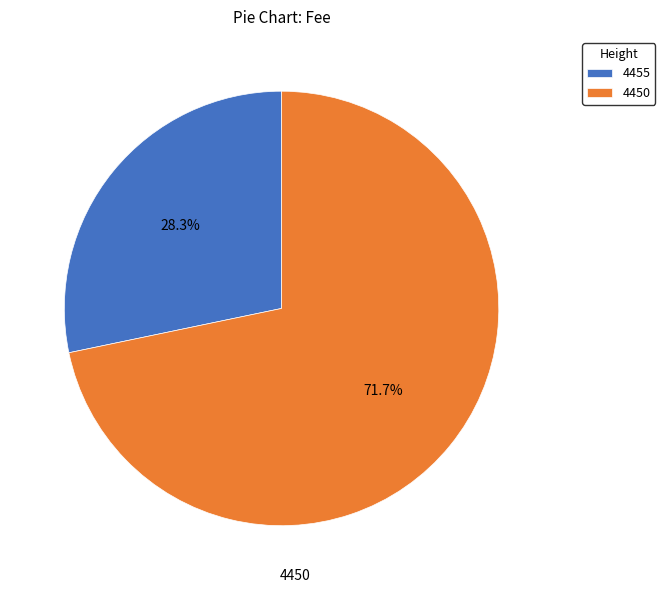

How many slices are in this pie chart?

2